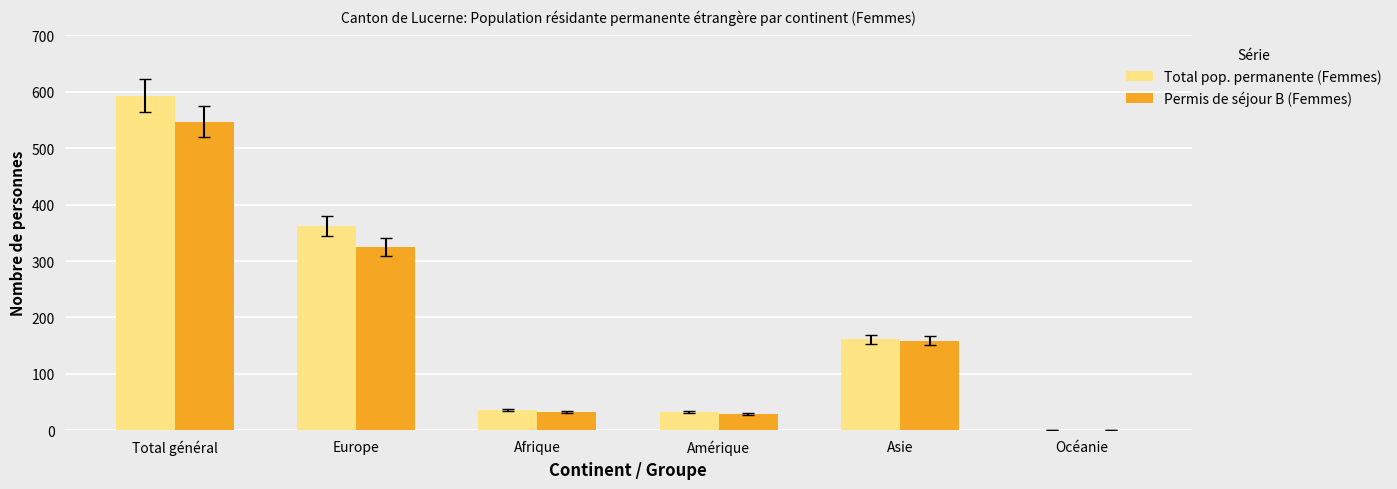

At which label is Permis de séjour B (Femmes) closest to 274?

Europe